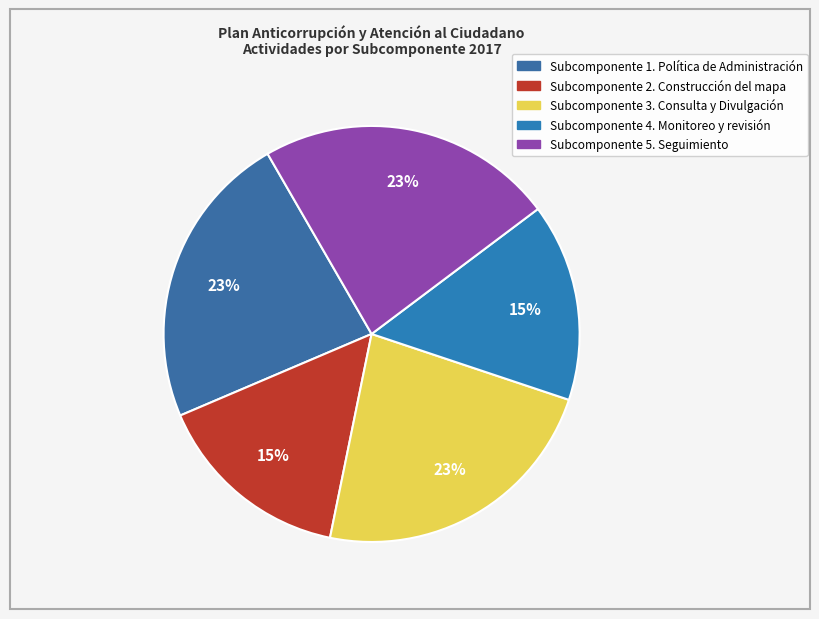

How many segments does this pie chart have?

5